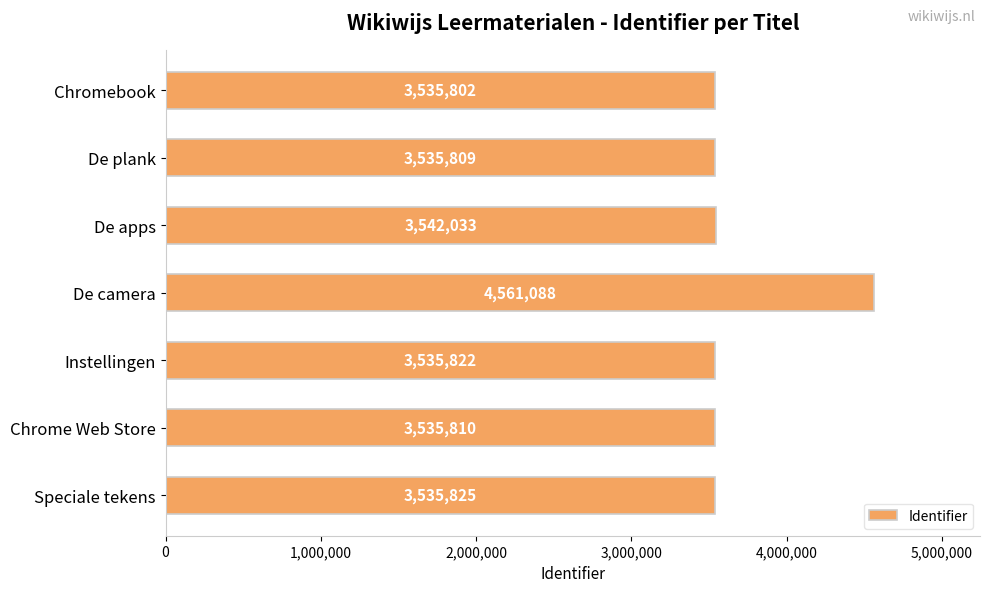

What is the value of the 7th bar from the top?

3535825